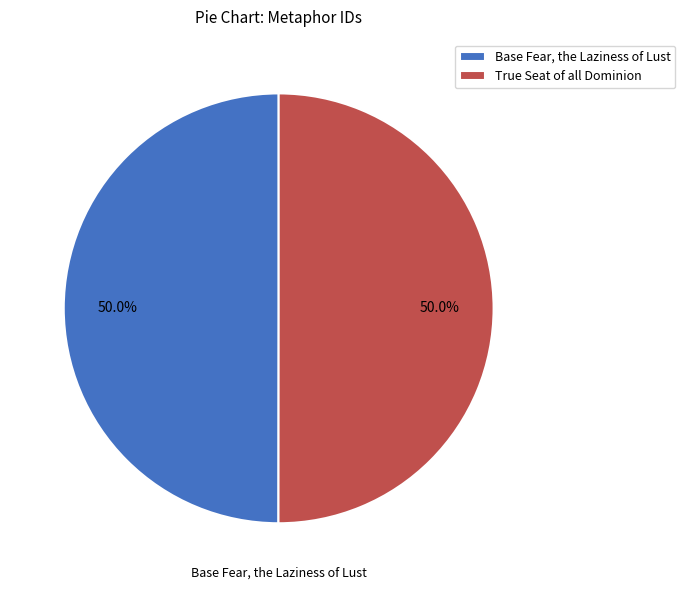

What is the ratio of the value at True Seat of all Dominion to the value at Base Fear, the Laziness of Lust?

1.0